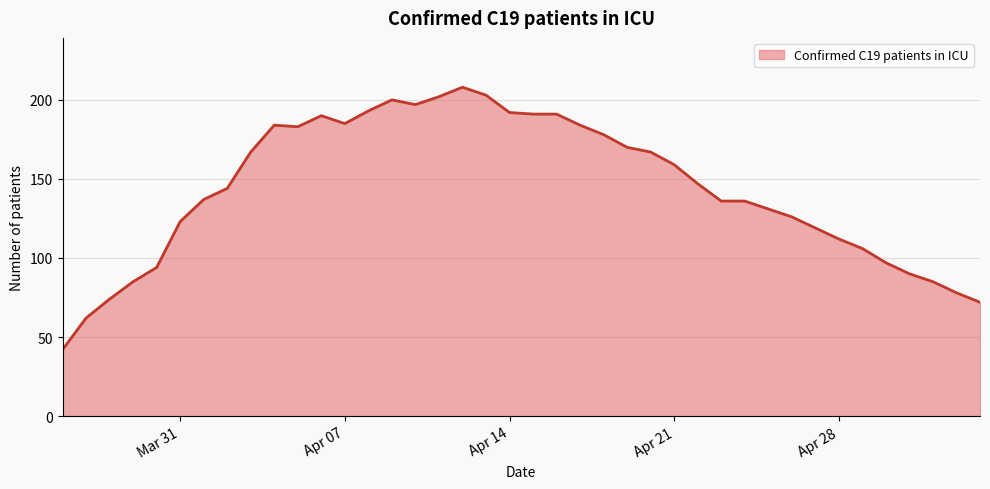

What is the difference between the maximum and minimum values?

166